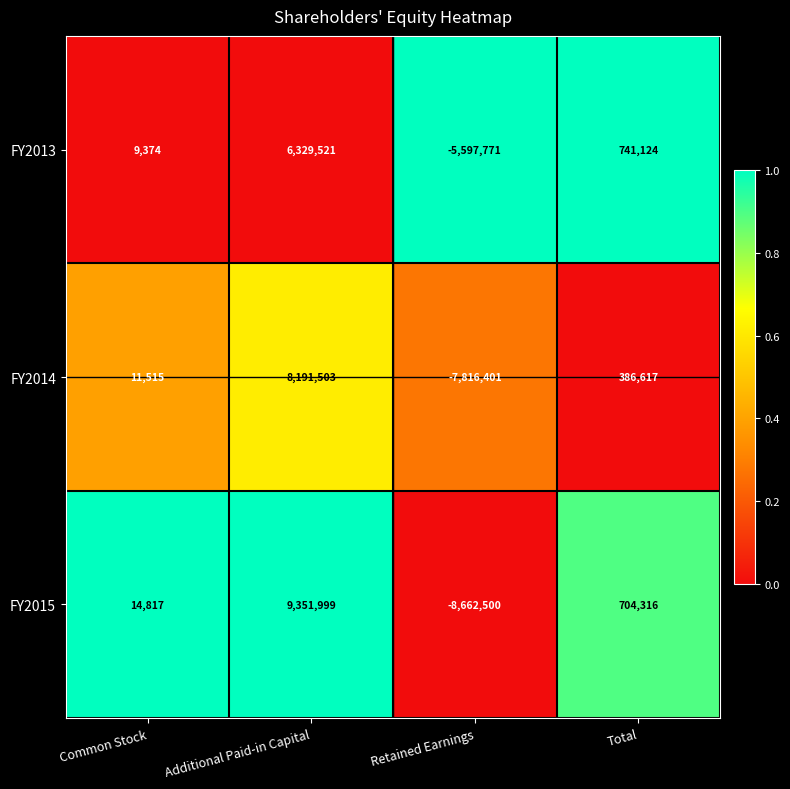

What is the spread (max minus min) of values at Retained Earnings?

3064729